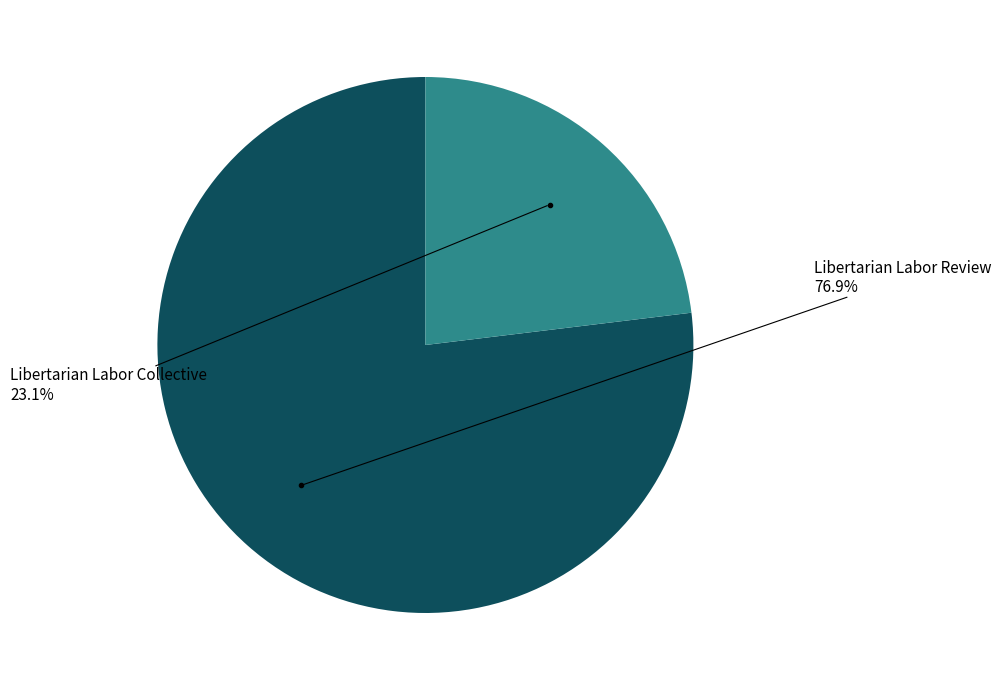

Which slice represents more than half of the pie?

Libertarian Labor Review